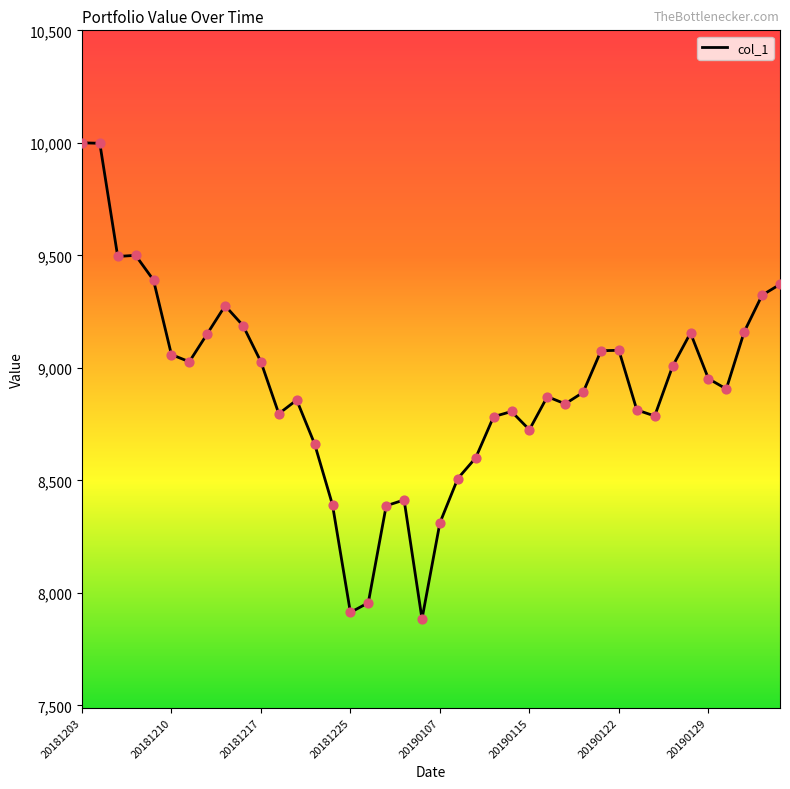

What is the minimum value shown in the chart?

7884